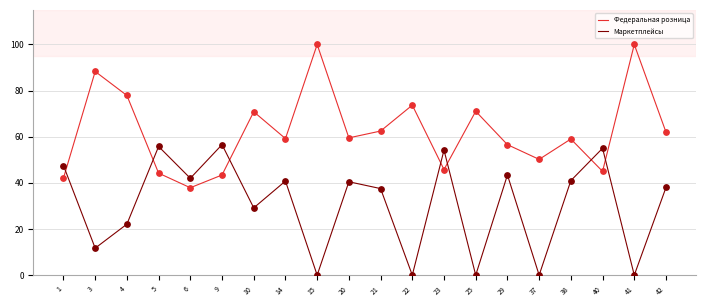

What is the difference between the highest and lowest values at 38?

18.0